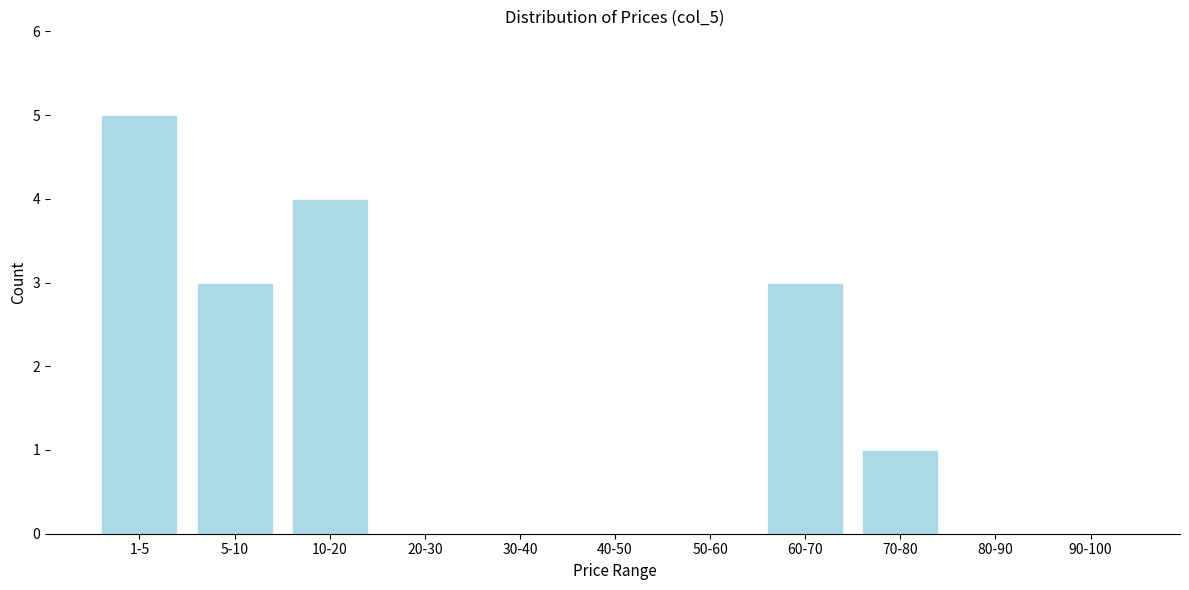

Reading left to right, list all the values displayed in this chart.

1-5=5	5-10=3	10-20=4	20-30=0	30-40=0	40-50=0	50-60=0	60-70=3	70-80=1	80-90=0	90-100=0